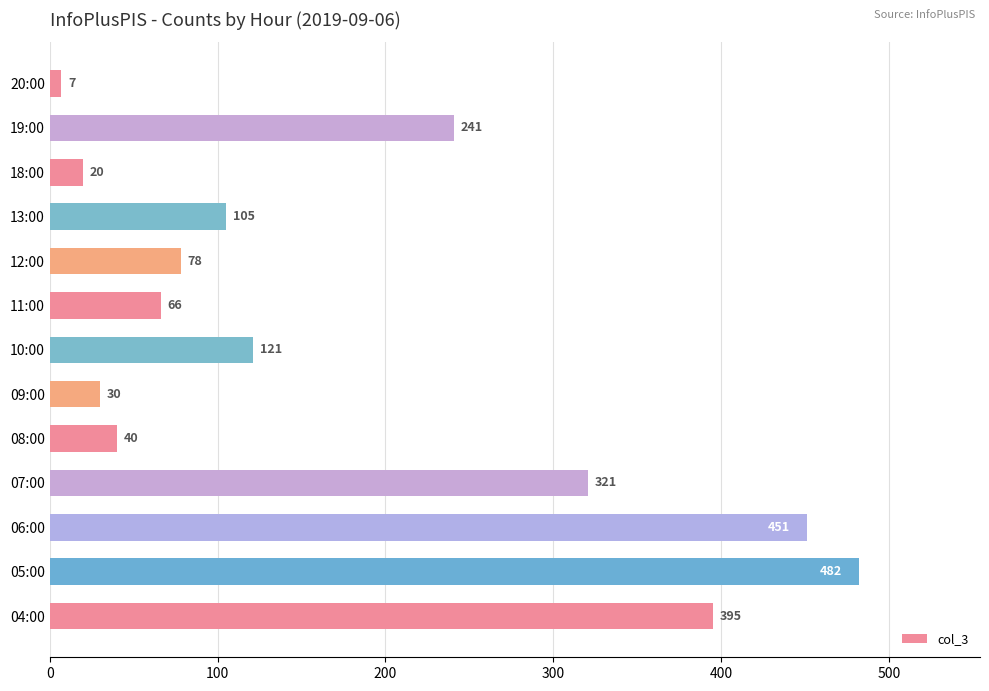

What is the change in value from 09:00 to 10:00?

+91